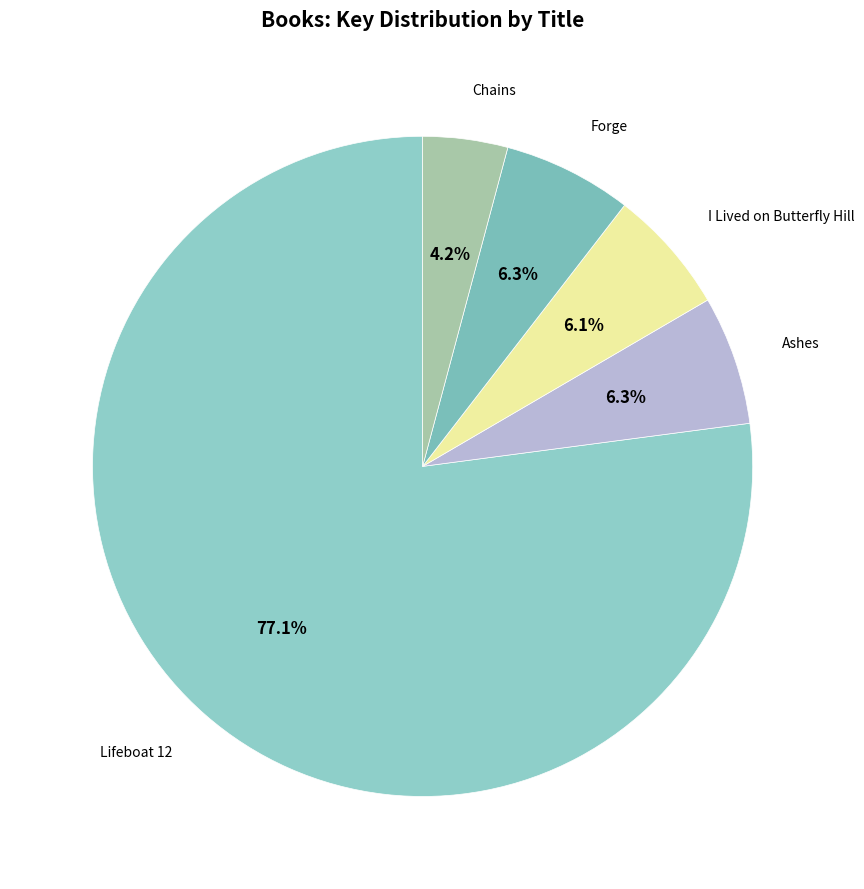

Count the number of slices in the pie.

5